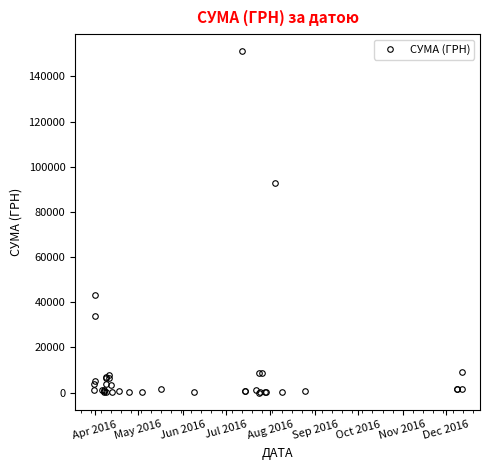

What is the sum of all values?

408029.7